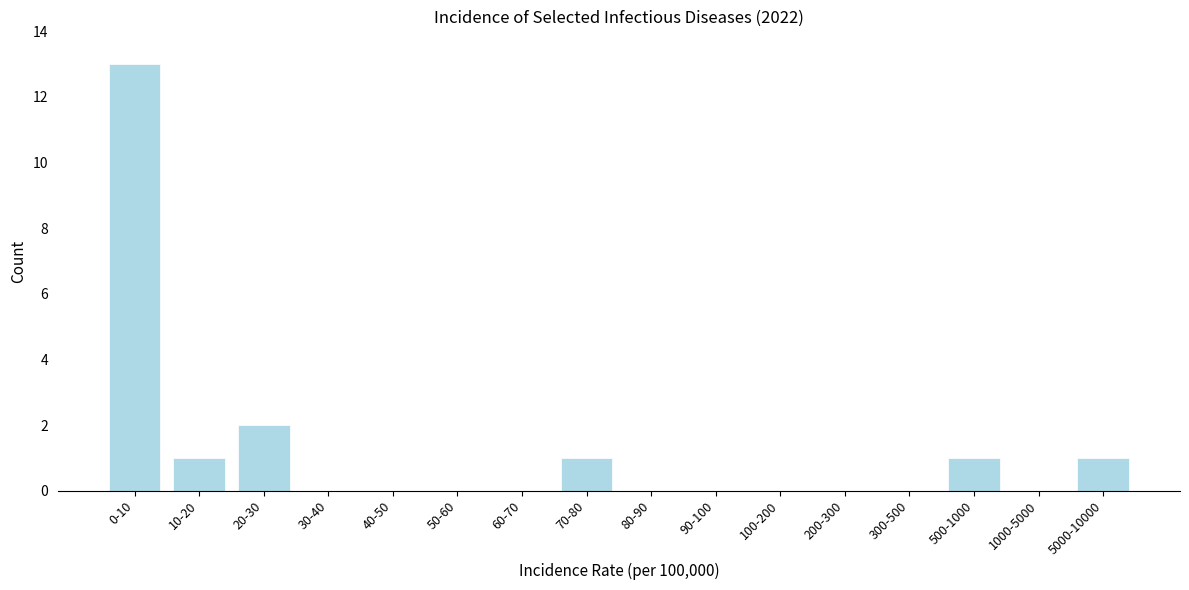

Reading left to right, what are all the values shown in this chart?

0-10=13	10-20=1	20-30=2	30-40=0	40-50=0	50-60=0	60-70=0	70-80=1	80-90=0	90-100=0	100-200=0	200-300=0	300-500=0	500-1000=1	1000-5000=0	5000-10000=1